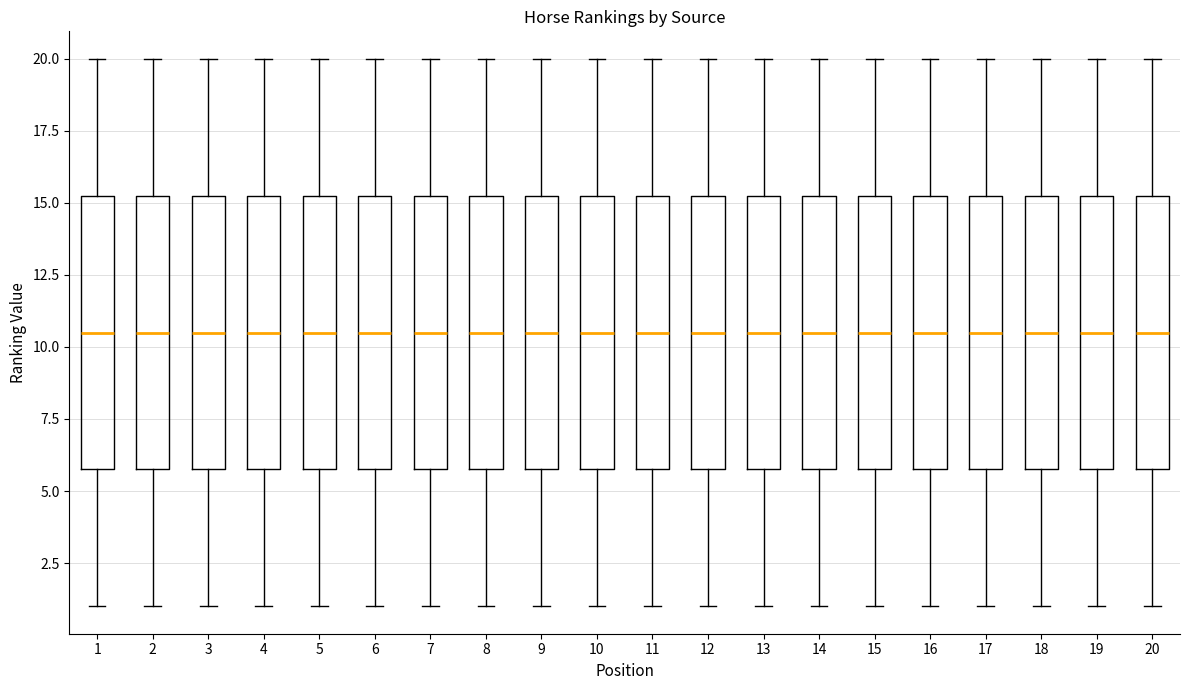

Reading left to right, transcribe this box plot: for each box, give where its median line is, the range the box spans, and where its two whiskers end, as read against the y-axis. The values are not printed on the chart, so give them approximately, as read against the axis.

1: median 10.5, box 6.0 to 15.5, whiskers 1.0 to 20.0
2: median 10.5, box 6.0 to 15.5, whiskers 1.0 to 20.0
3: median 10.5, box 6.0 to 15.5, whiskers 1.0 to 20.0
4: median 10.5, box 6.0 to 15.5, whiskers 1.0 to 20.0
5: median 10.5, box 6.0 to 15.5, whiskers 1.0 to 20.0
6: median 10.5, box 6.0 to 15.5, whiskers 1.0 to 20.0
7: median 10.5, box 6.0 to 15.5, whiskers 1.0 to 20.0
8: median 10.5, box 6.0 to 15.5, whiskers 1.0 to 20.0
9: median 10.5, box 6.0 to 15.5, whiskers 1.0 to 20.0
10: median 10.5, box 6.0 to 15.5, whiskers 1.0 to 20.0
11: median 10.5, box 6.0 to 15.5, whiskers 1.0 to 20.0
12: median 10.5, box 6.0 to 15.5, whiskers 1.0 to 20.0
13: median 10.5, box 6.0 to 15.5, whiskers 1.0 to 20.0
14: median 10.5, box 6.0 to 15.5, whiskers 1.0 to 20.0
15: median 10.5, box 6.0 to 15.5, whiskers 1.0 to 20.0
16: median 10.5, box 6.0 to 15.5, whiskers 1.0 to 20.0
17: median 10.5, box 6.0 to 15.5, whiskers 1.0 to 20.0
18: median 10.5, box 6.0 to 15.5, whiskers 1.0 to 20.0
19: median 10.5, box 6.0 to 15.5, whiskers 1.0 to 20.0
20: median 10.5, box 6.0 to 15.5, whiskers 1.0 to 20.0